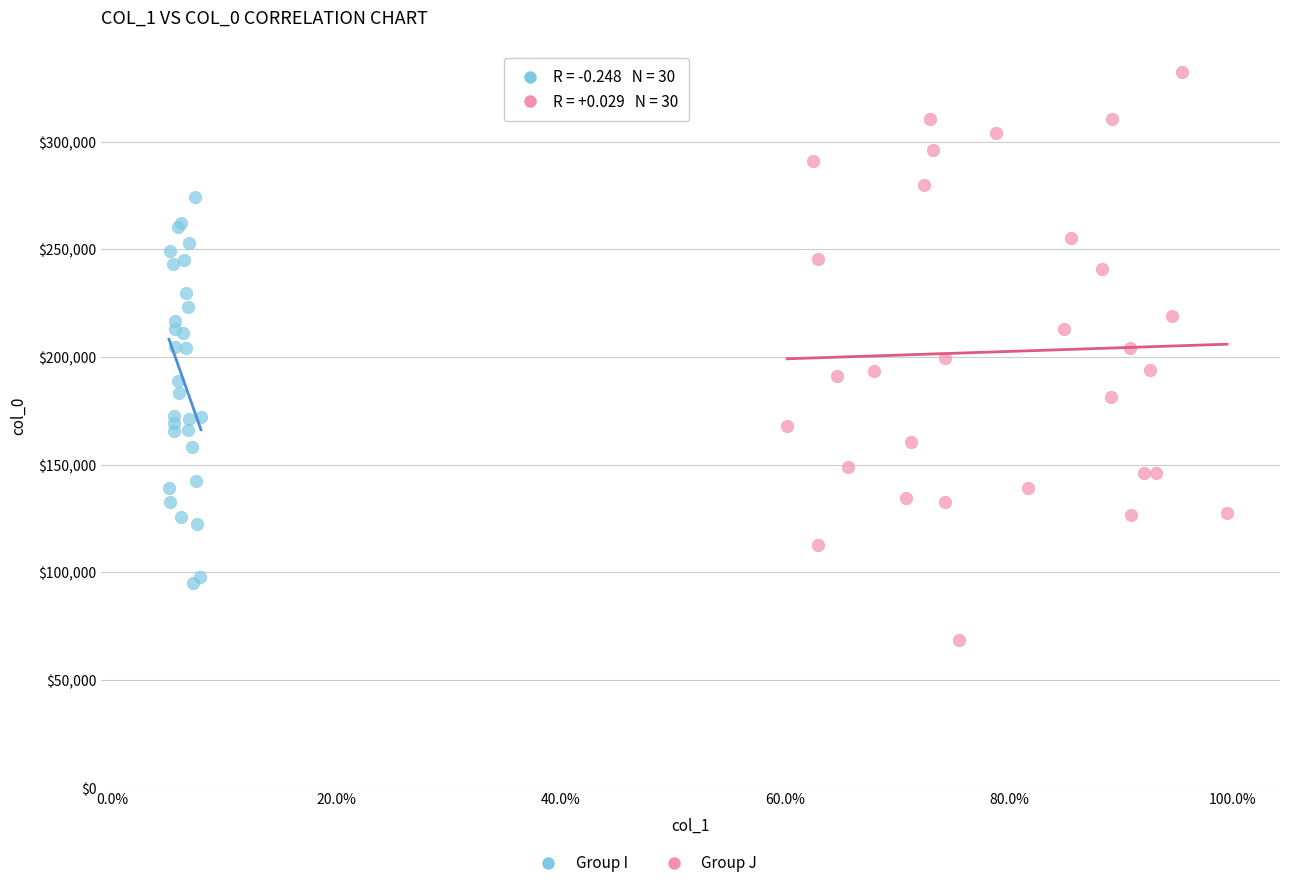

Which series has the widest spread of Y values?

Group J